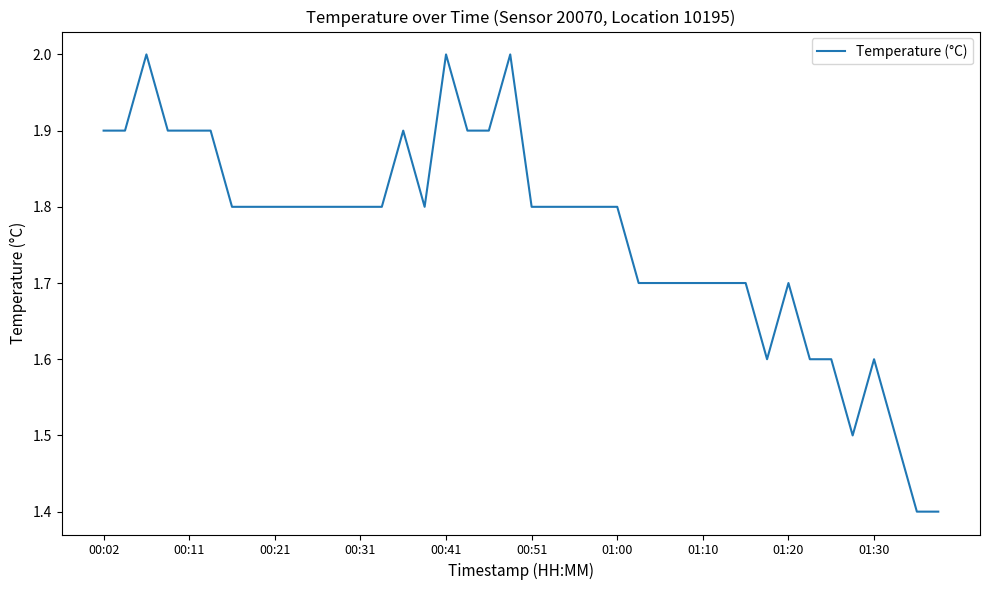

Is this an area chart (filled region under the line)?

No